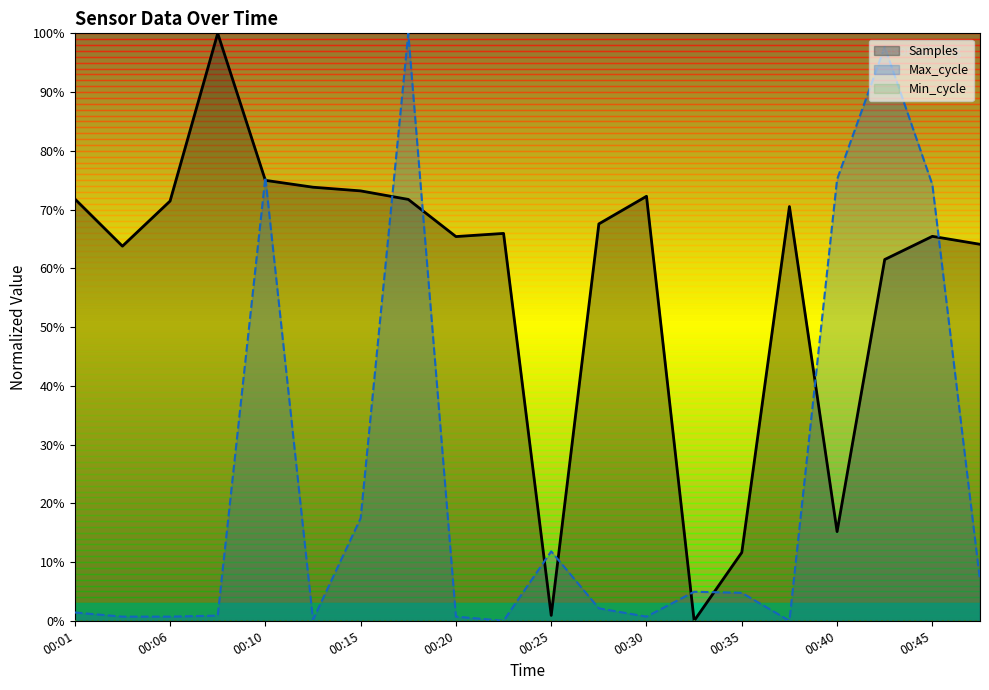

Which series ends up on top after the final intersection of Samples and Max_cycle?

Samples